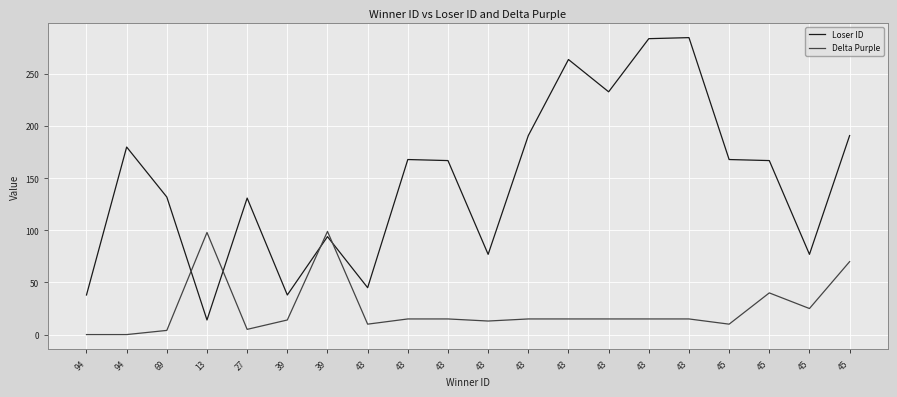

At which category does Delta Purple reach its first local peak?

13